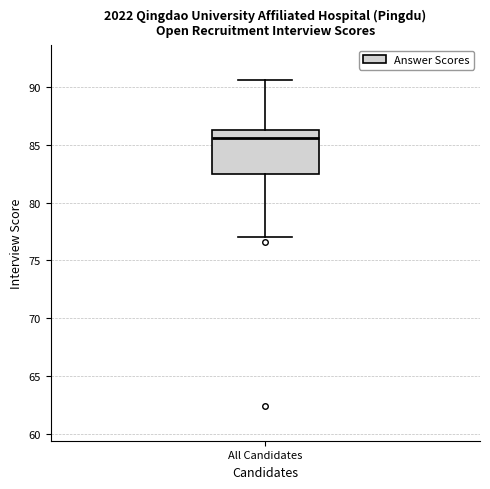

Where does the upper whisker of the box for All Candidates end on the y-axis? The values are not printed on the chart, so give them approximately, as read against the axis.

90.5